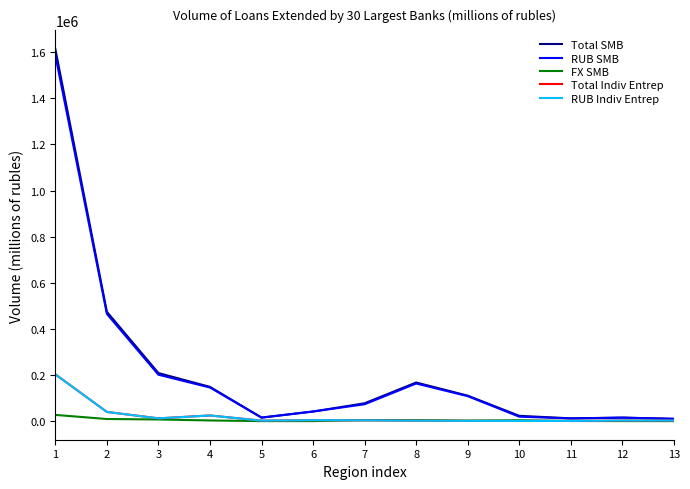

At how many categories does at least one series exceed 190650?

3